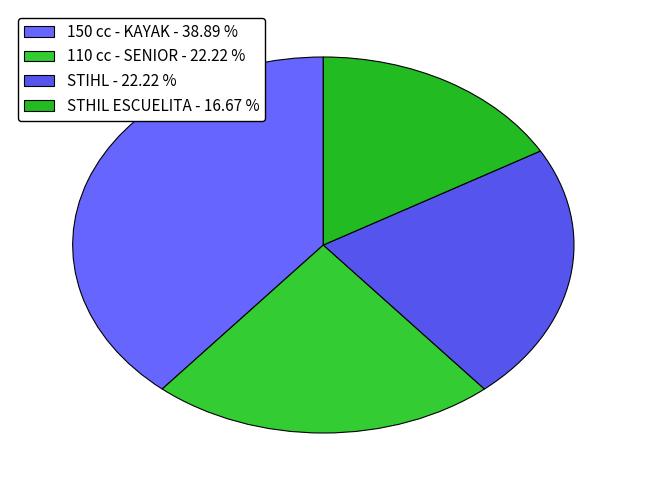

Does 150 cc - KAYAK account for over 50% of the chart?

No